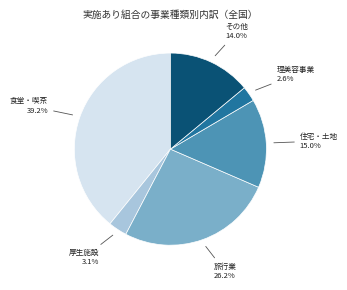

Is there a majority slice in this chart?

No